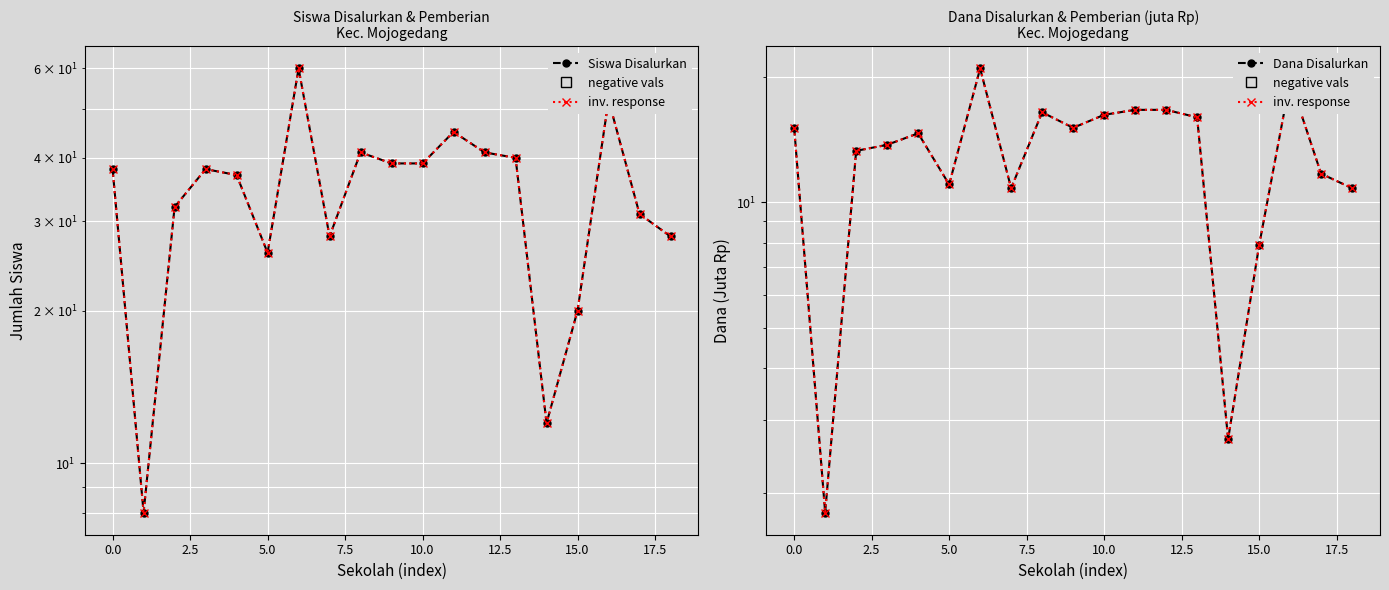

How many interior local peaks does the inv. response series have?

4